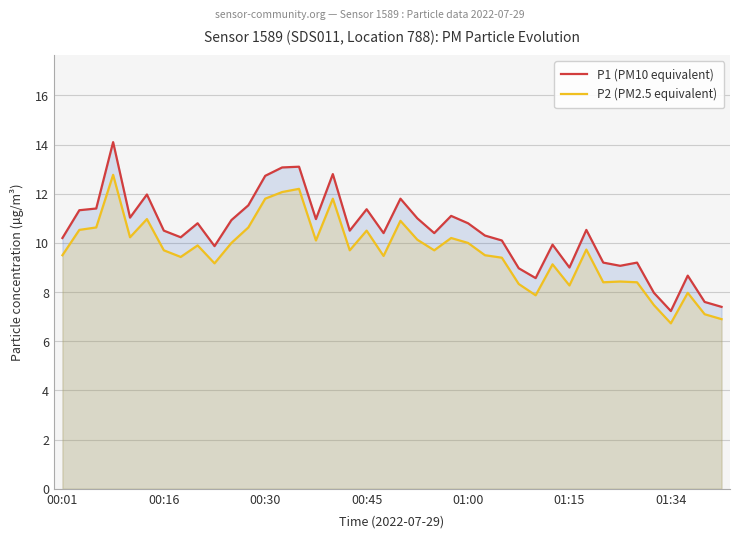

Rank the series by their average value, from lowest to highest.

P2 (PM2.5 equivalent), P1 (PM10 equivalent)